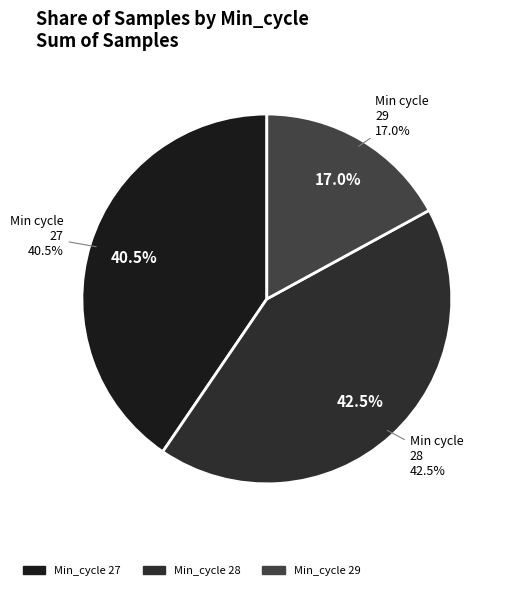

Is 28 the majority of the pie?

No